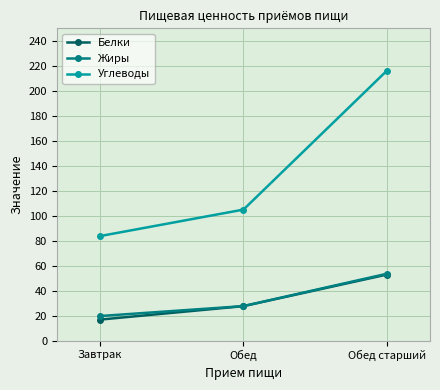

How many values in the Белки series are below 27?

1